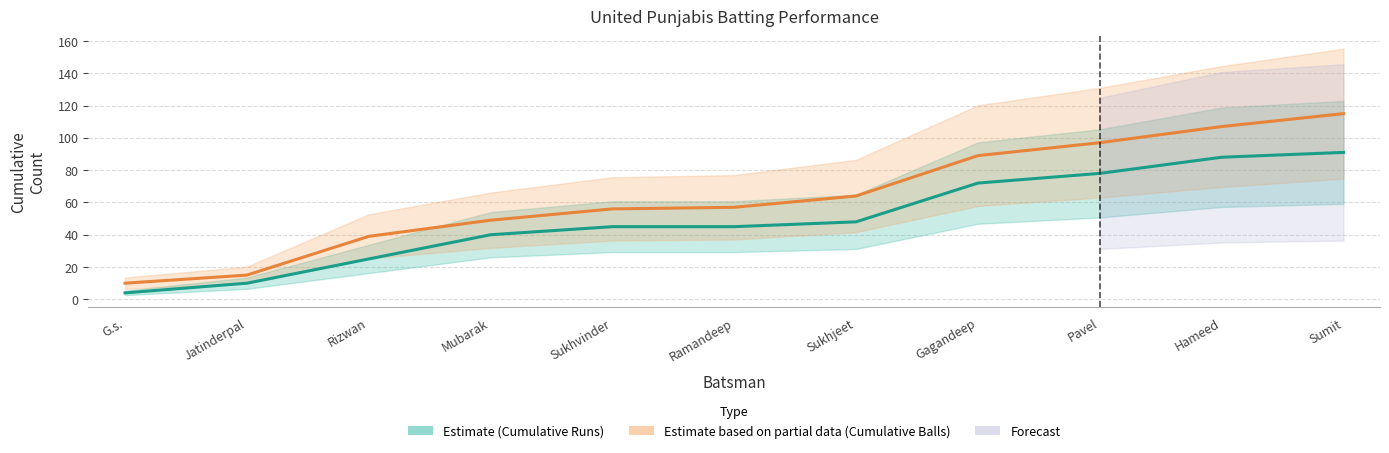

Is it true that Cumulative Balls equals 62 at Pavel?

False